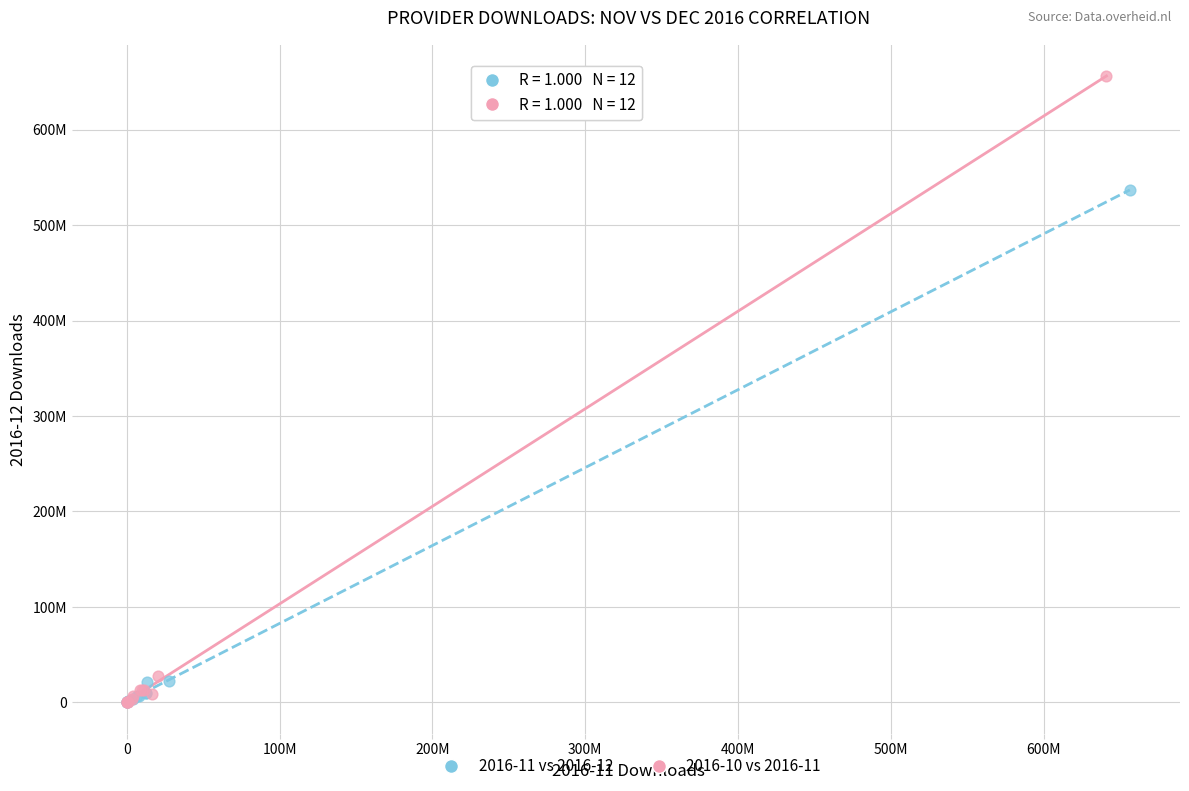

Which series has the widest spread of Y values?

2016-10 vs 2016-11